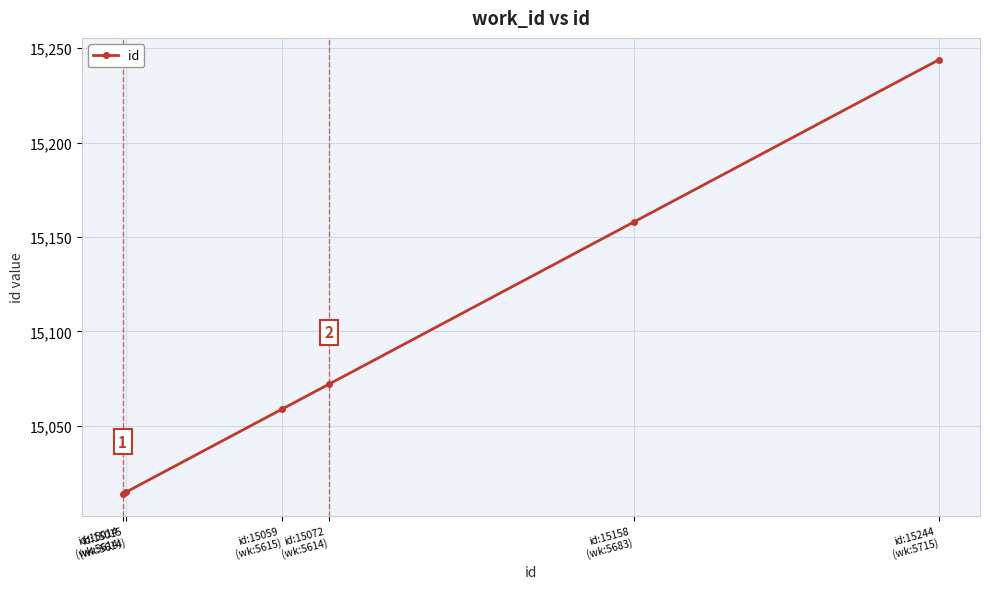

What is the sum of all values?

90562